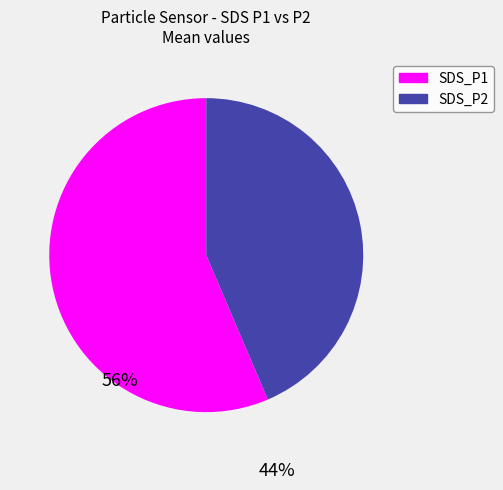

Is SDS_P2 the majority of the pie?

No